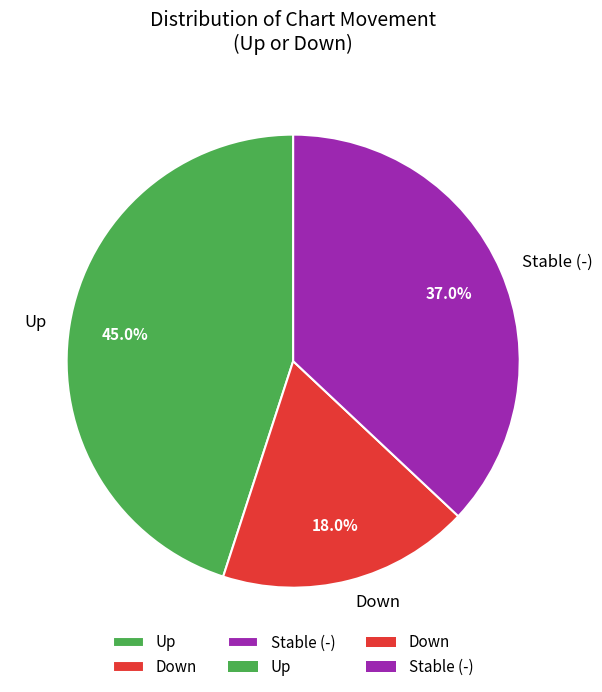

What percentage is NOT represented by Down?

82.0%